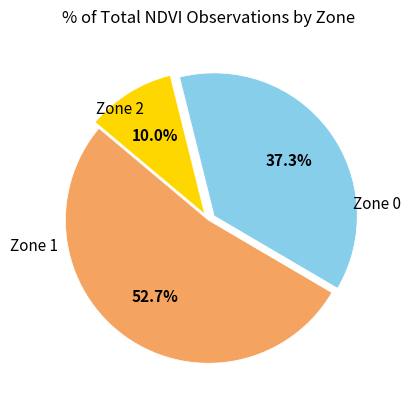

Is there a majority slice in this chart?

Yes